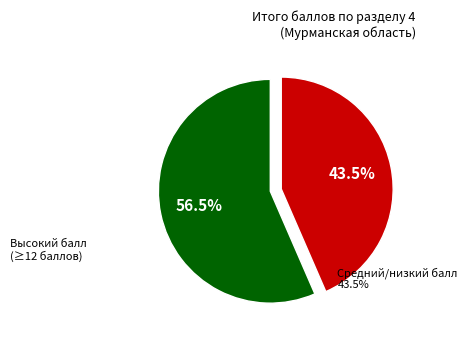

Is there any slice that represents more than half of the pie?

Yes